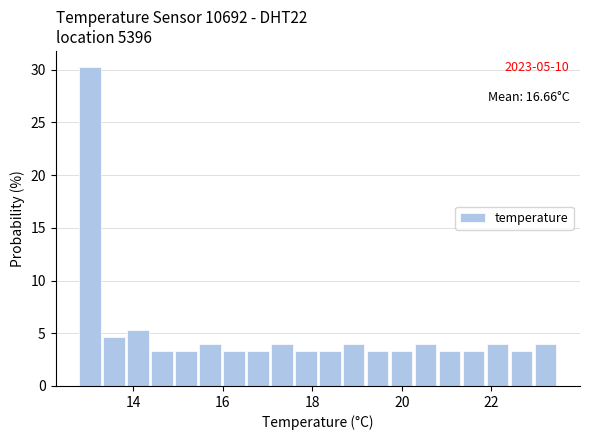

Around what value on the x-axis is the tallest bar? Give the approximate position of its centre, as read against the axis.

13.0